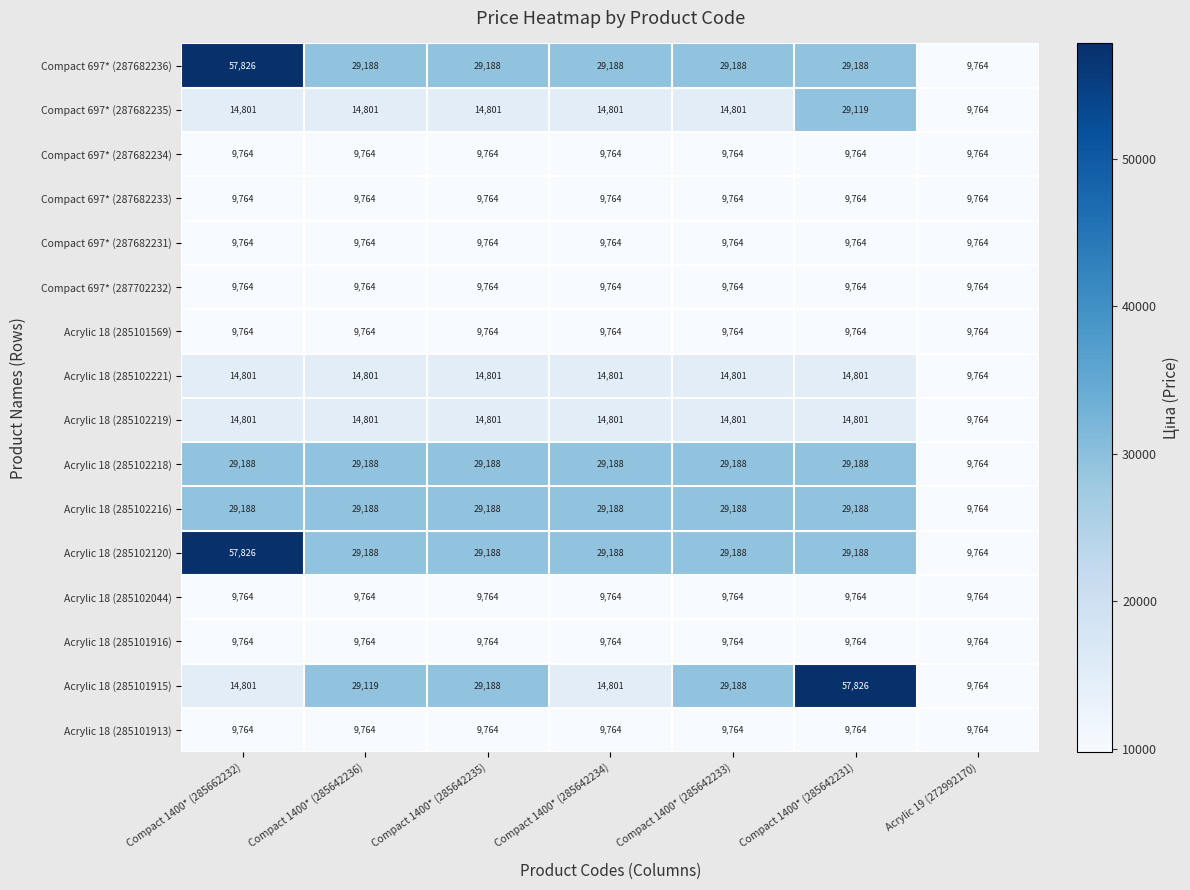

At which label is Acrylic 18 (285102221) closest to 12282?

Acrylic 19 (272992170)